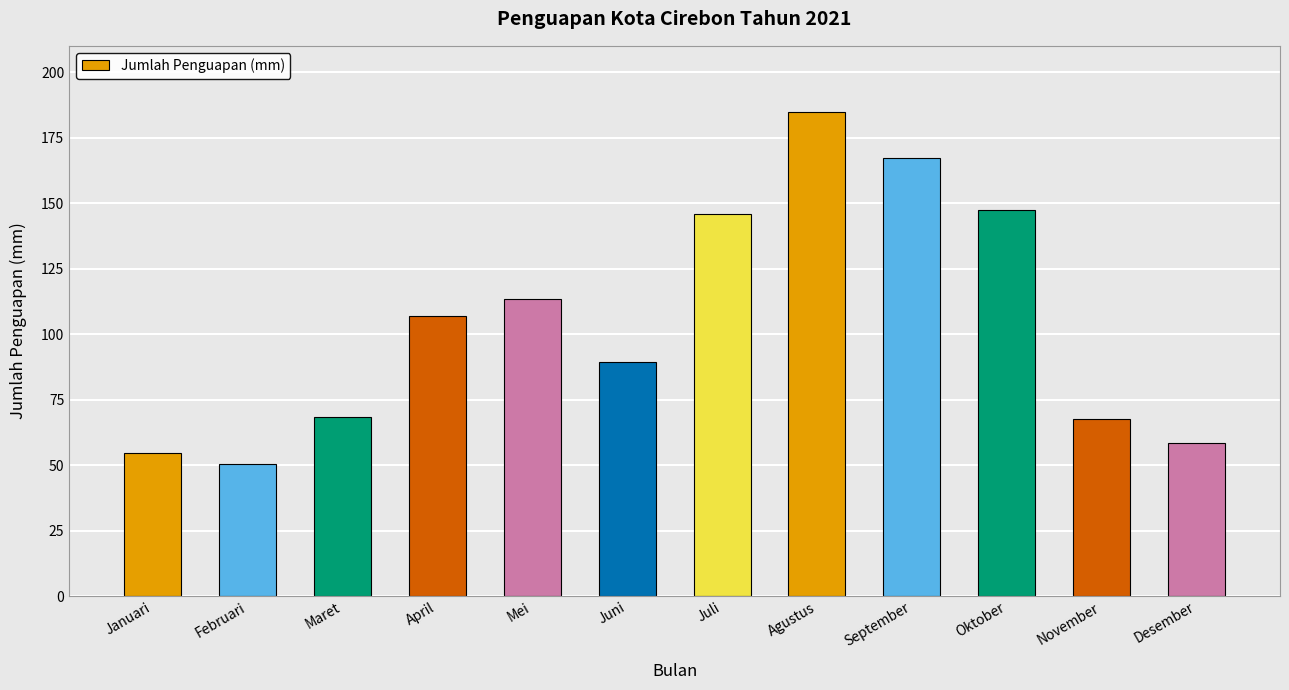

What is the change in value from April to Agustus?

+78.1